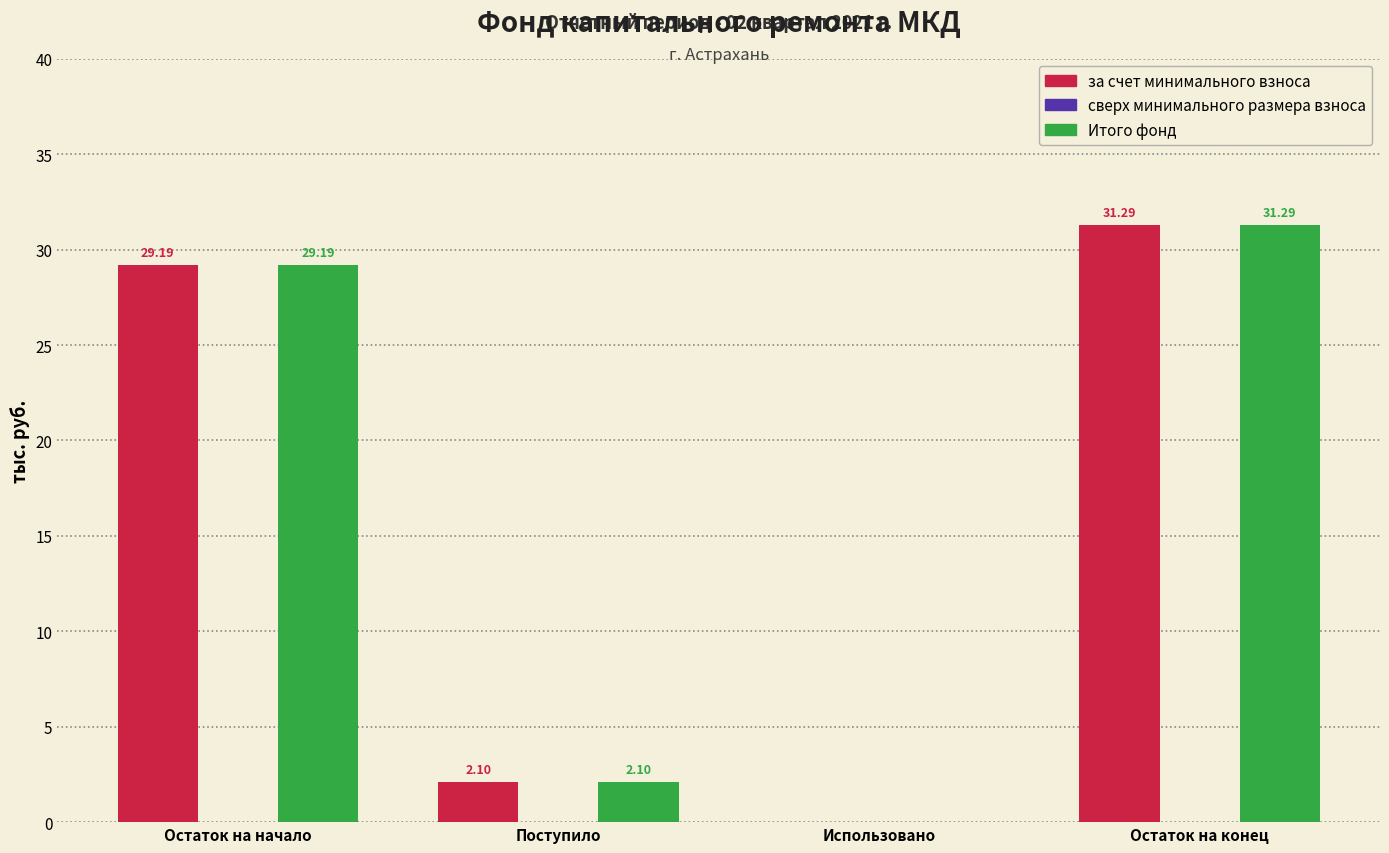

At which category is the sum across all series the highest?

Остаток на конец